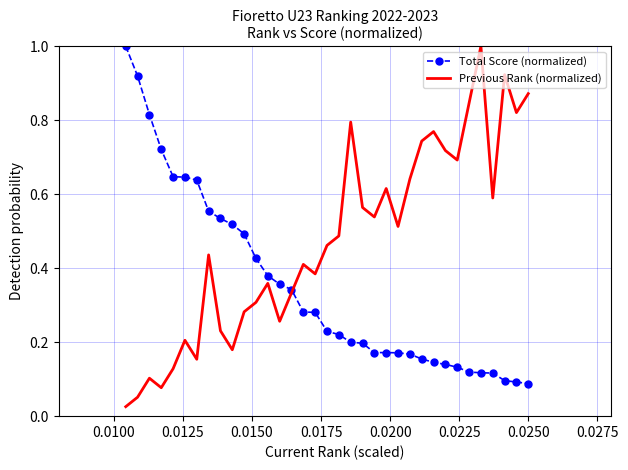

What are all the series names shown in the legend?

Total Score (normalized), Previous Rank (normalized)